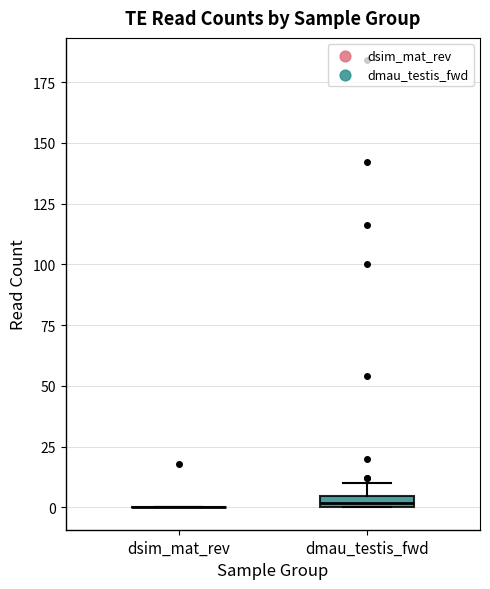

Where is the upper edge of the box for dmau_testis_fwd on the y-axis? The values are not printed on the chart, so give them approximately, as read against the axis.

5